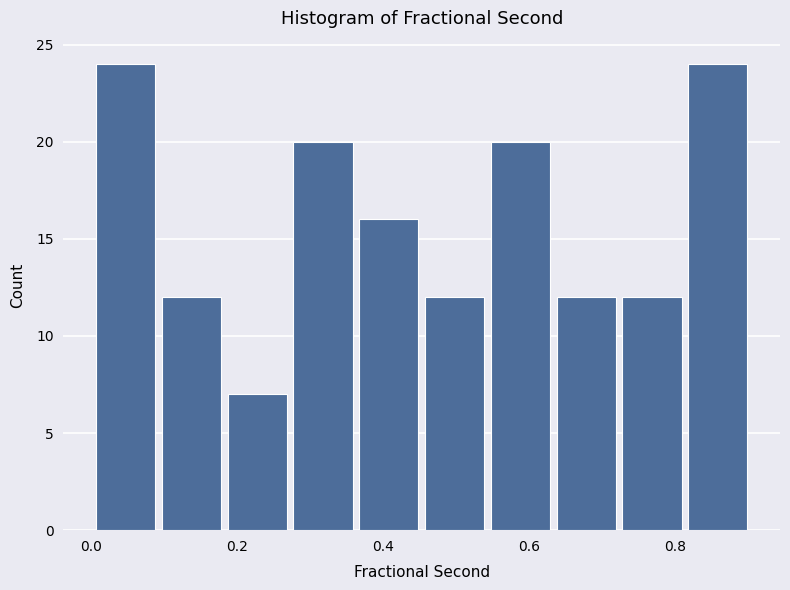

Reading left to right, transcribe this chart: for each bar, give the range it covers on the x-axis and its height. Neither the bar edges nor the heights are printed on the chart, so give them approximately, as read against the axes.

0.00 to 0.10: 24
0.10 to 0.18: 12
0.18 to 0.28: 7
0.28 to 0.36: 20
0.36 to 0.46: 16
0.46 to 0.54: 12
0.54 to 0.64: 20
0.64 to 0.72: 12
0.72 to 0.82: 12
0.82 to 0.90: 24